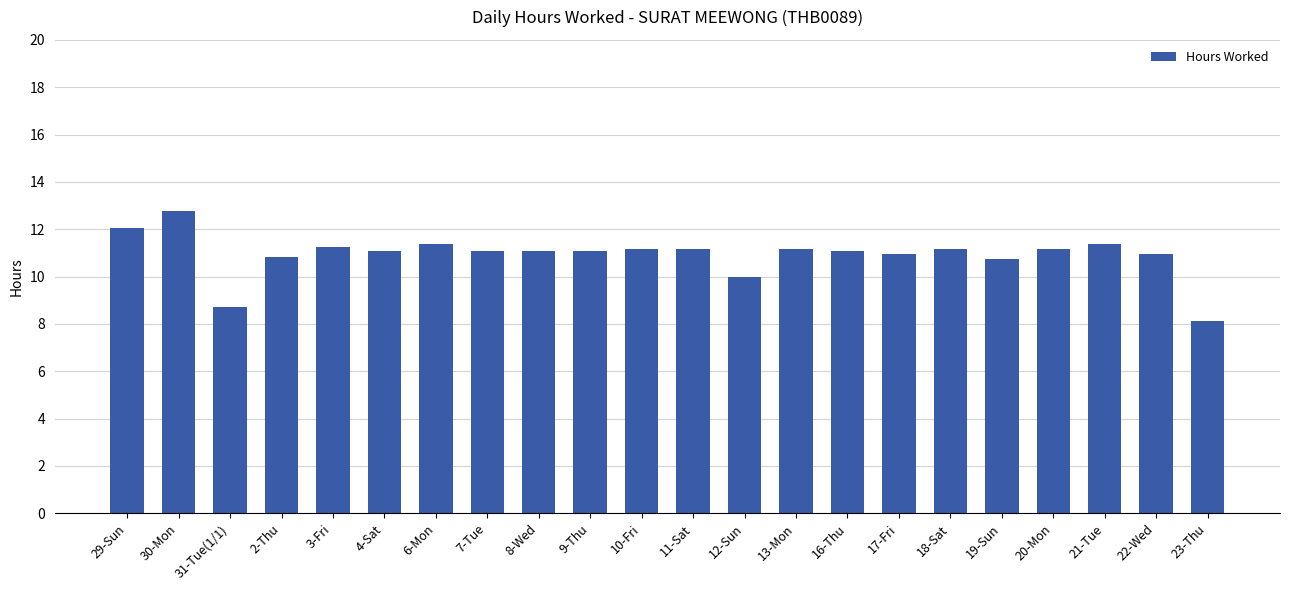

What is the ratio of the value at 8-Wed to the value at 30-Mon?

0.9